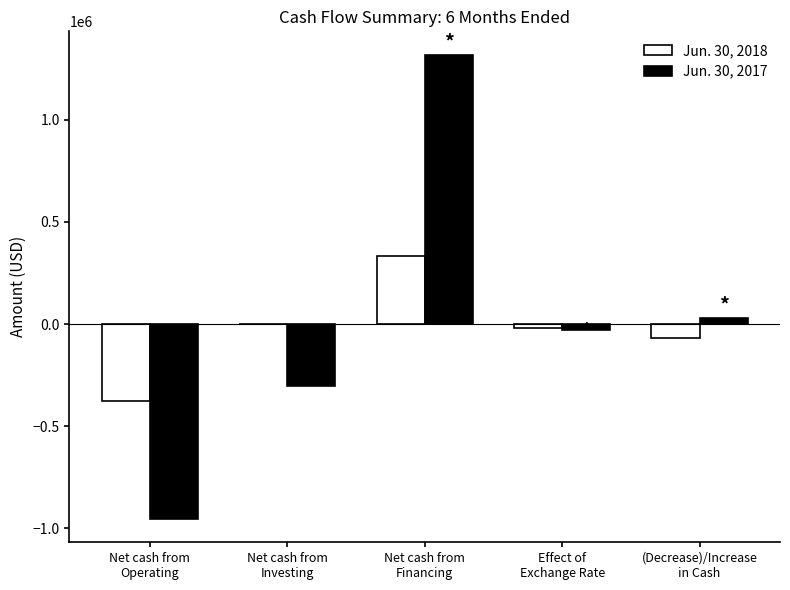

What is the greatest value displayed?

1320583